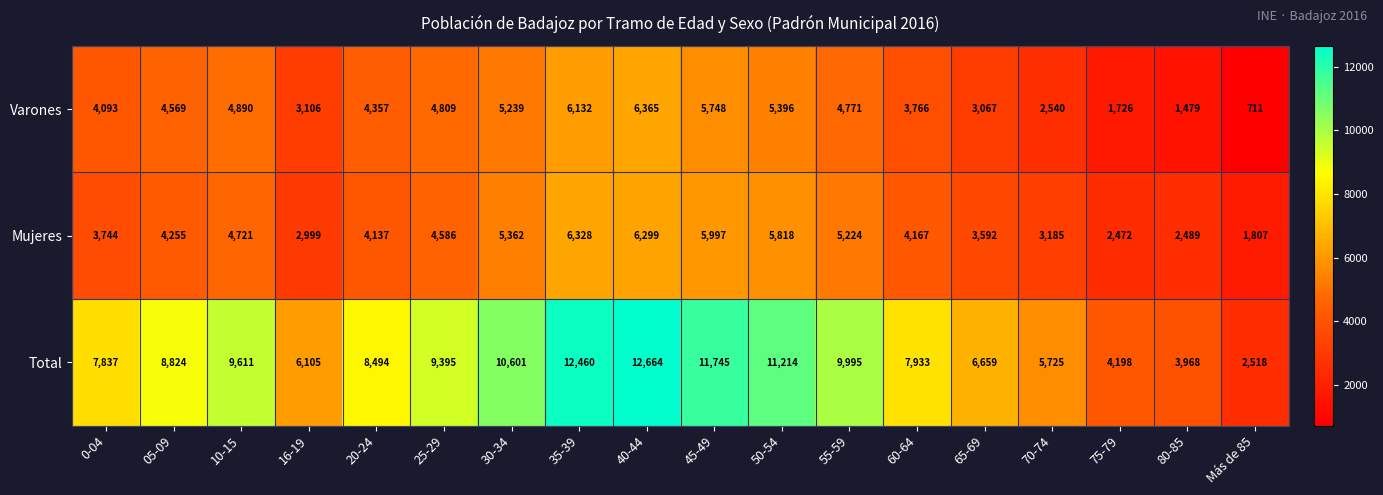

The value of Mujeres at 65-69 is 5978. True or false?

False